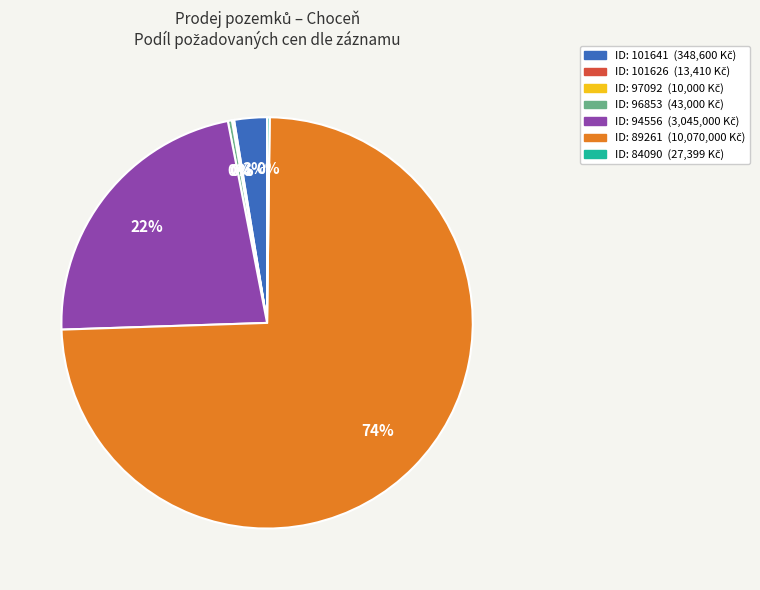

Is there a majority slice in this chart?

Yes